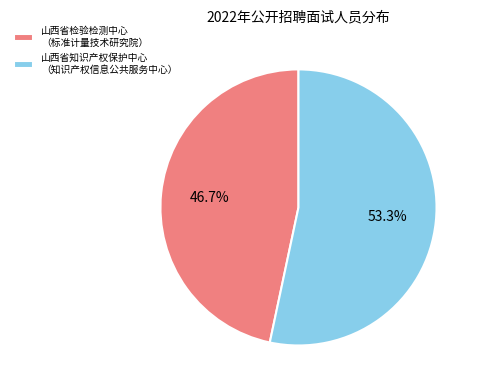

How many segments does this pie chart have?

2